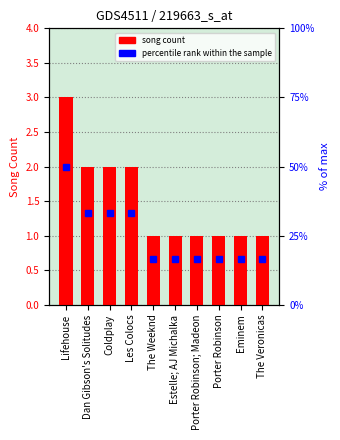

True or false: the data shows 3 at Dan Gibson's Solitudes.

False